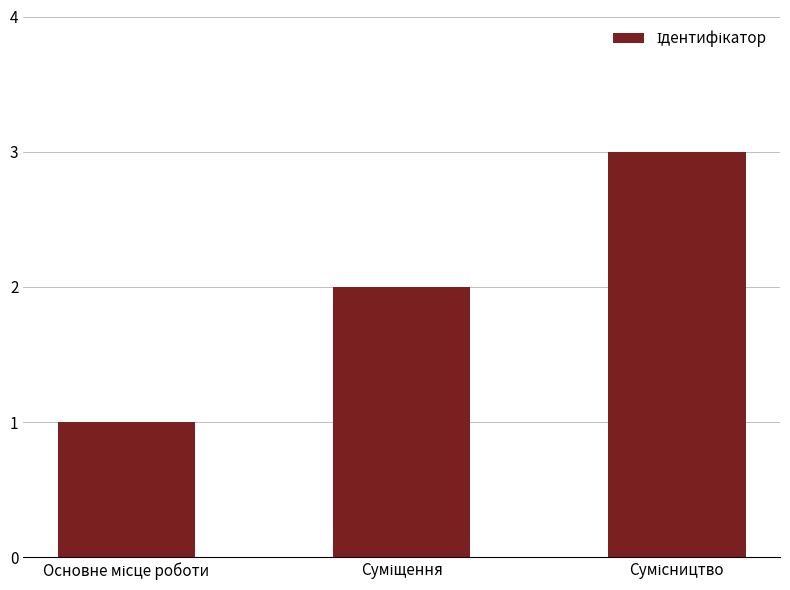

Reading left to right, what are all the values shown in this chart?

1	2	3